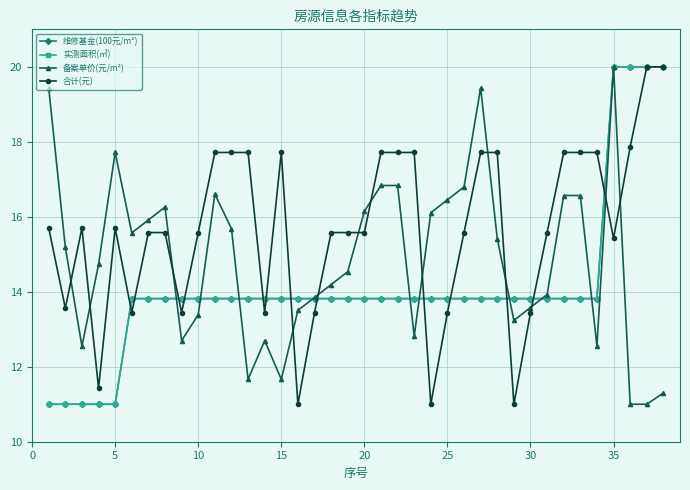

Is this an area chart (filled region under the line)?

No